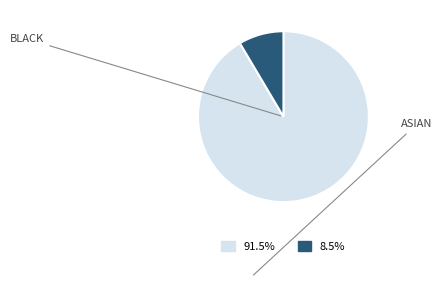

Does any single category account for the majority?

Yes